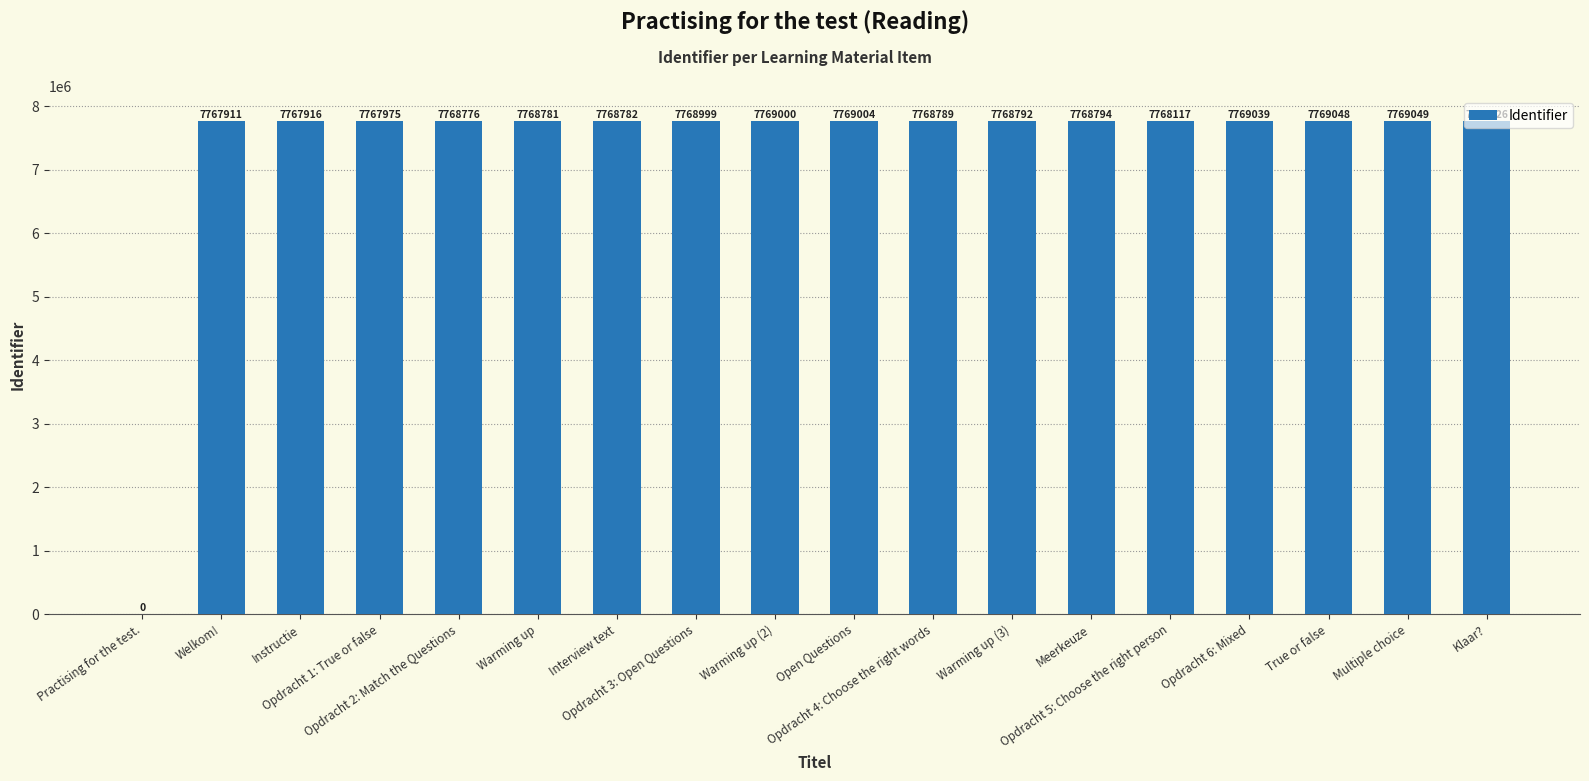

Reading left to right, transcribe all the data shown in this chart.

Practising for the test.=0	Welkom!=7767911	Instructie=7767916	Opdracht 1: True or false=7767975	Opdracht 2: Match the Questions=7768776	Warming up=7768781	Interview text=7768782	Opdracht 3: Open Questions=7768999	Warming up (2)=7769000	Open Questions=7769004	Opdracht 4: Choose the right words=7768789	Warming up (3)=7768792	Meerkeuze=7768794	Opdracht 5: Choose the right person=7768117	Opdracht 6: Mixed=7769039	True or false=7769048	Multiple choice=7769049	Klaar?=7769026